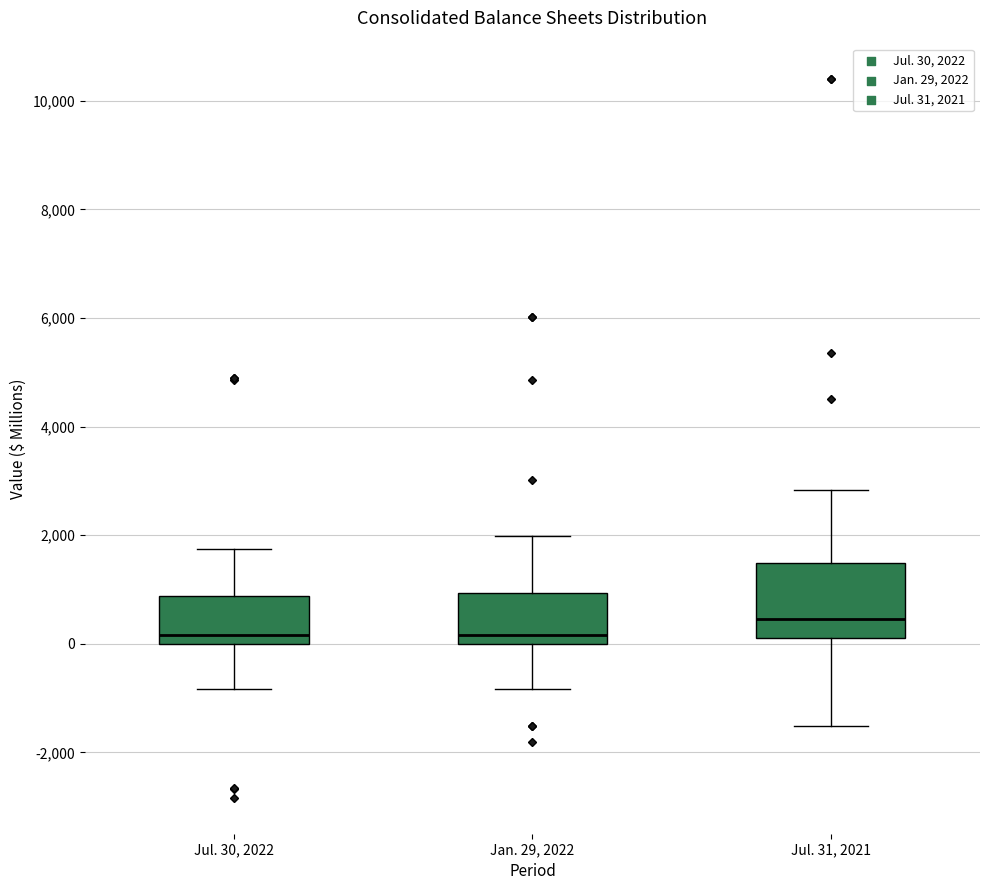

Which box is the tallest, from its lower edge to its upper edge?

Jul. 31, 2021